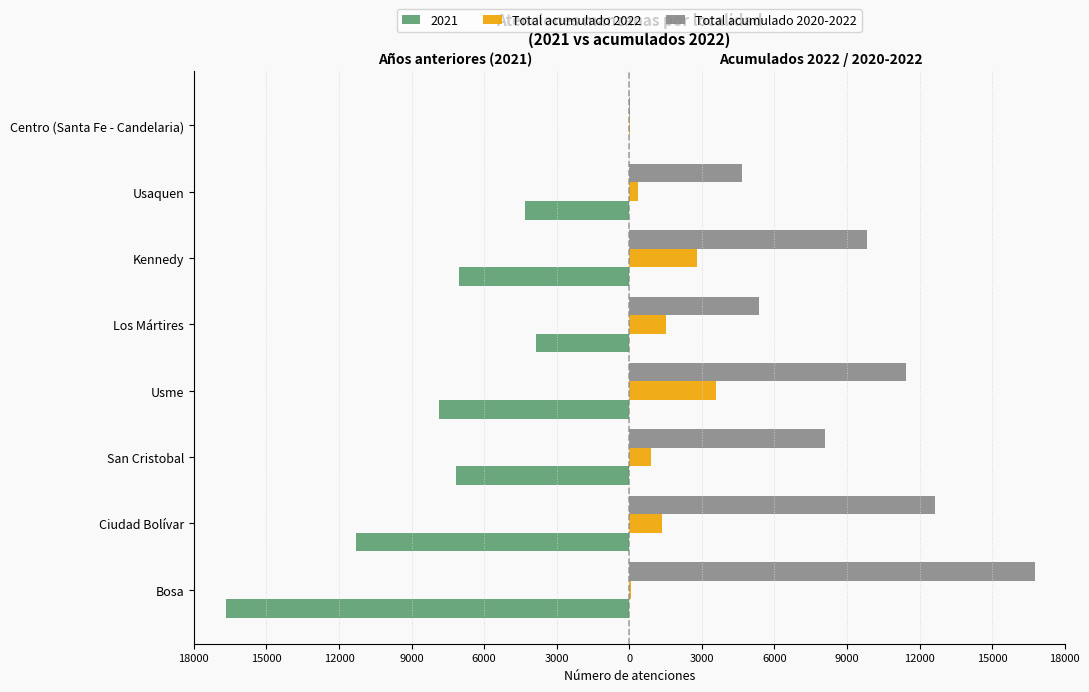

What are all the series names shown in the legend?

2021, Total acumulado 2022, Total acumulado 2020-2022